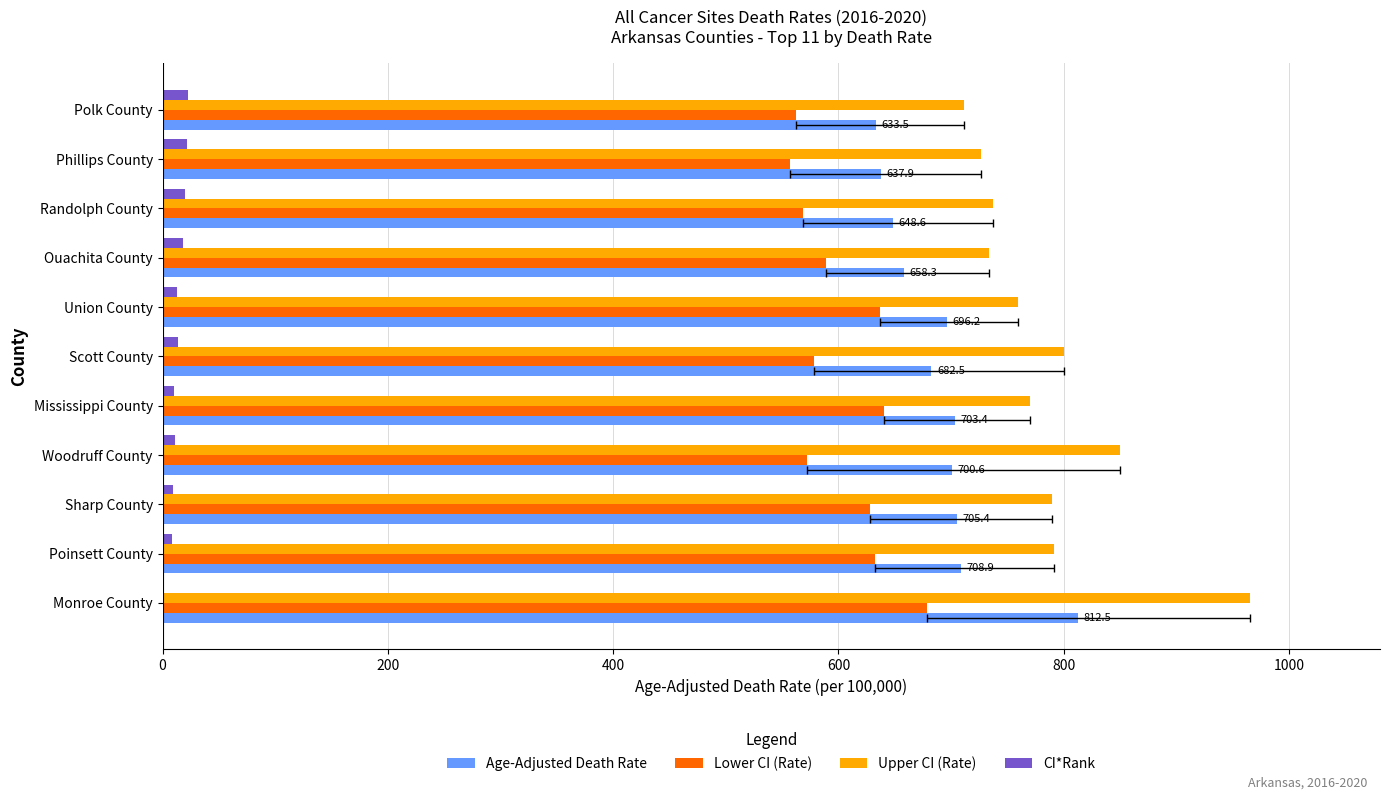

What is the smallest value displayed?

1.0